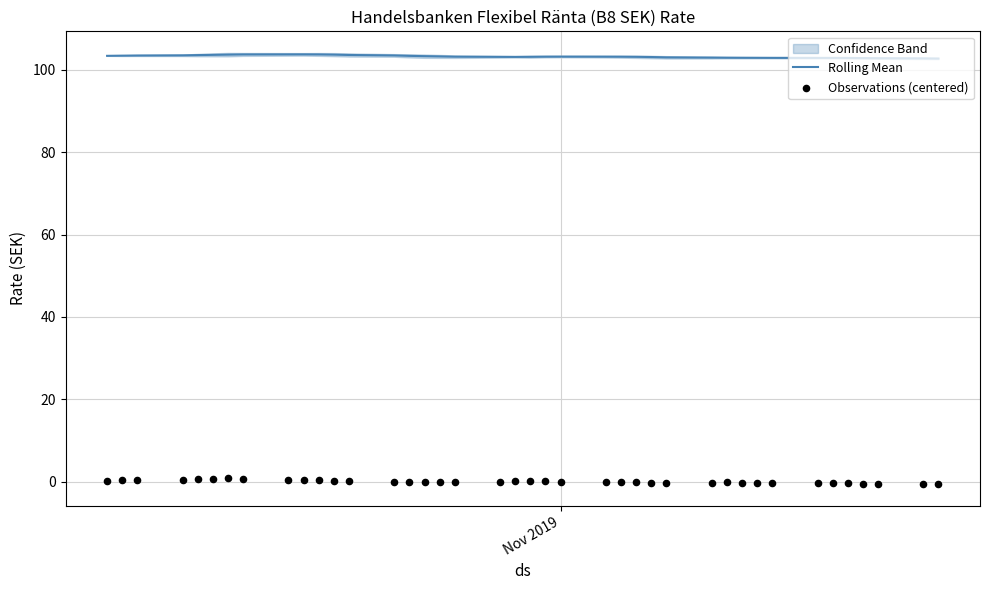

At how many categories does at least one series exceed 21?

40